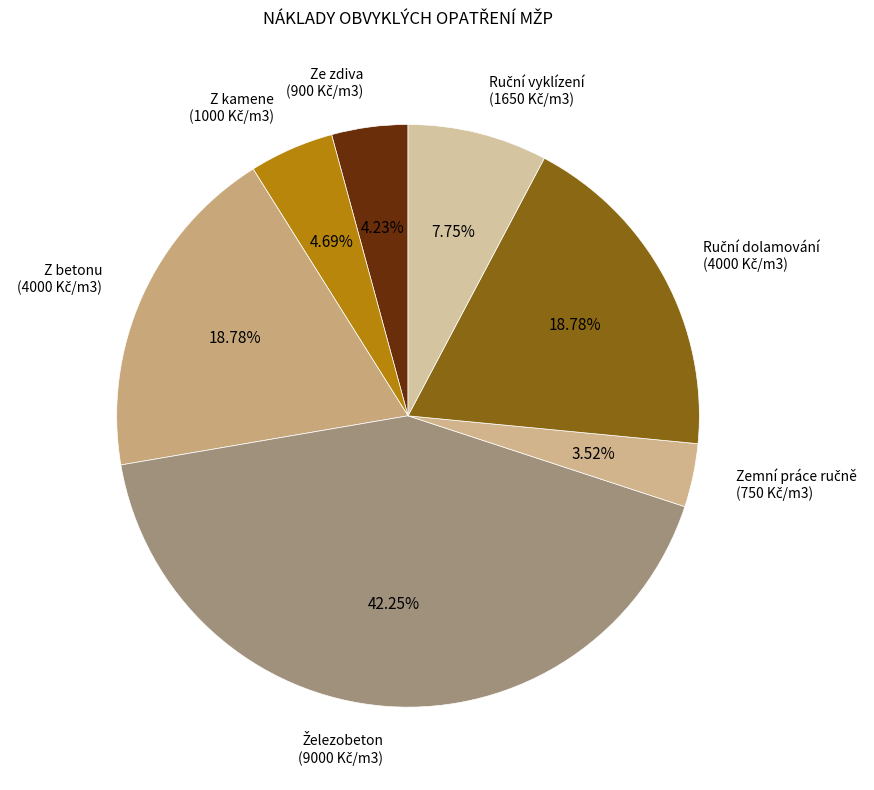

How many segments does this pie chart have?

7